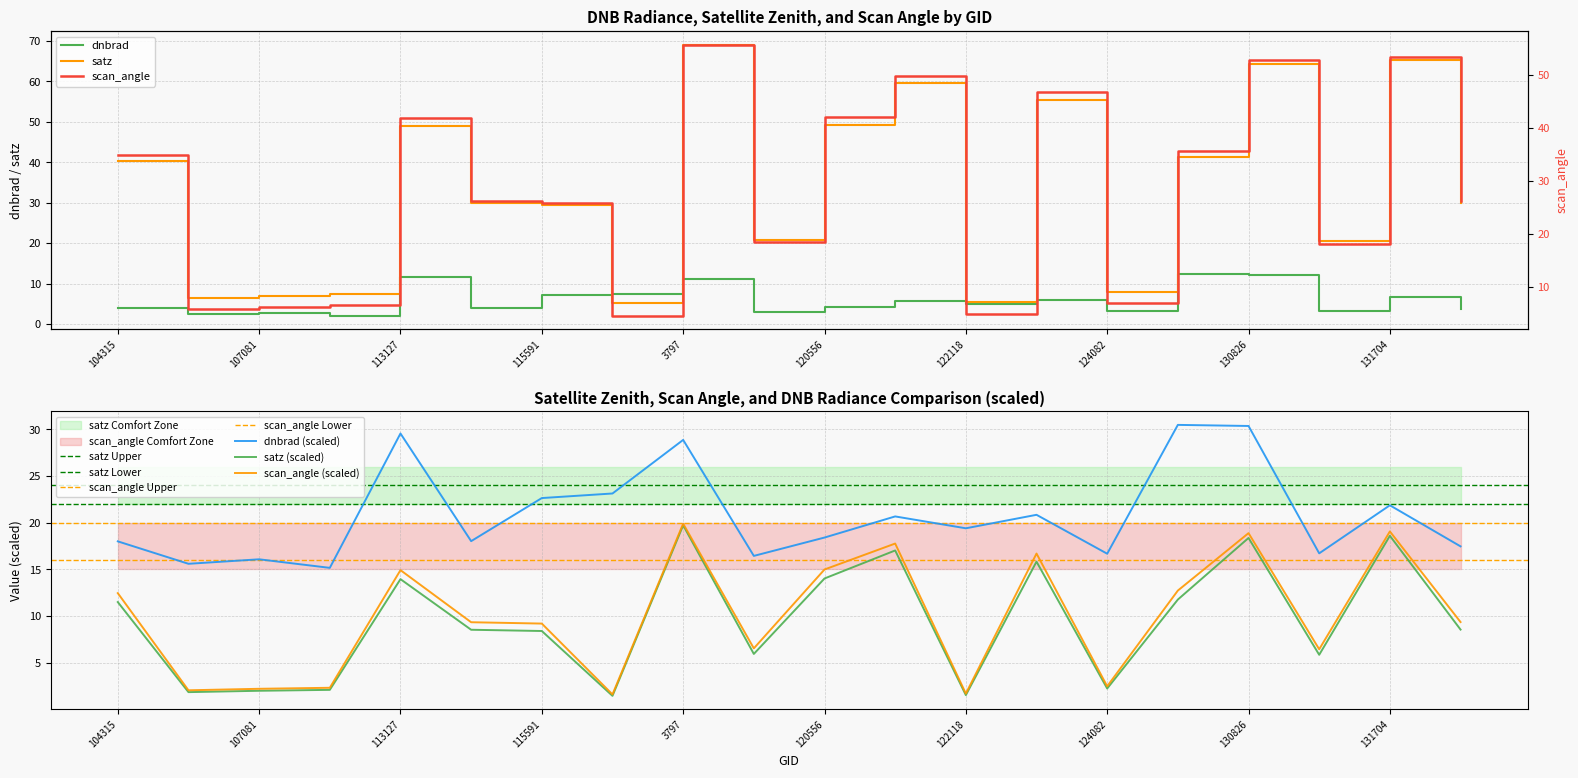

What is the lowest value of the dnbrad series?

2.1